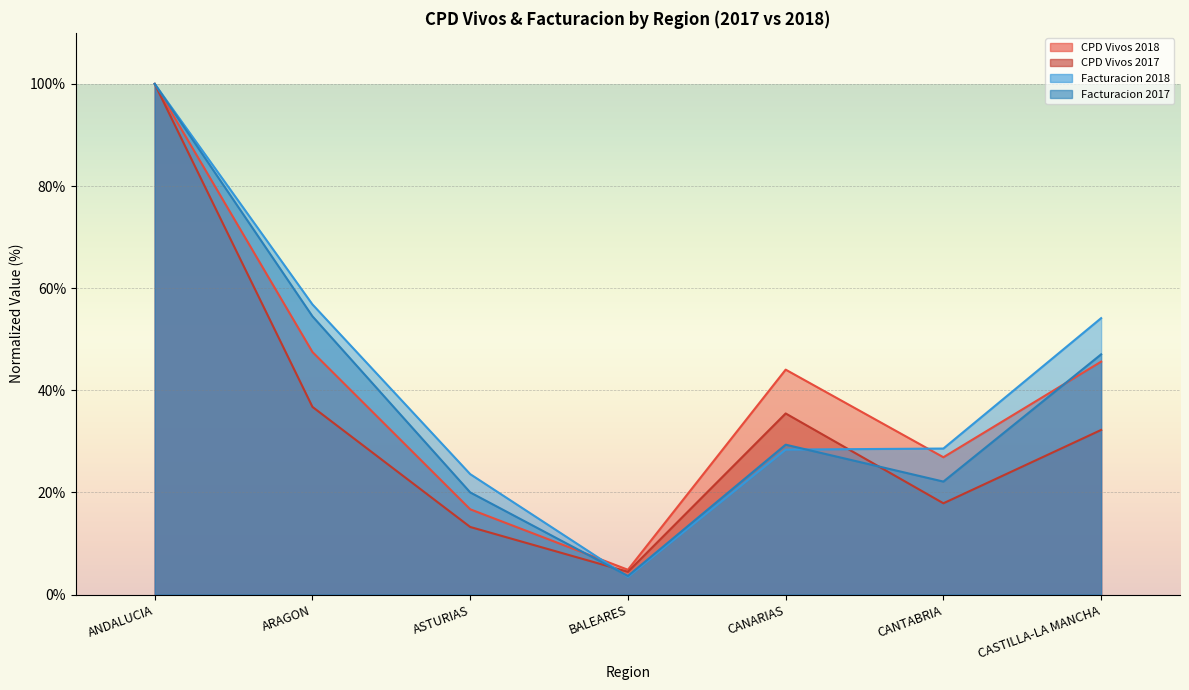

List the labels in order of CPD Vivos 2018 value, largest first.

ANDALUCIA, ARAGON, CASTILLA-LA MANCHA, CANARIAS, CANTABRIA, ASTURIAS, BALEARES